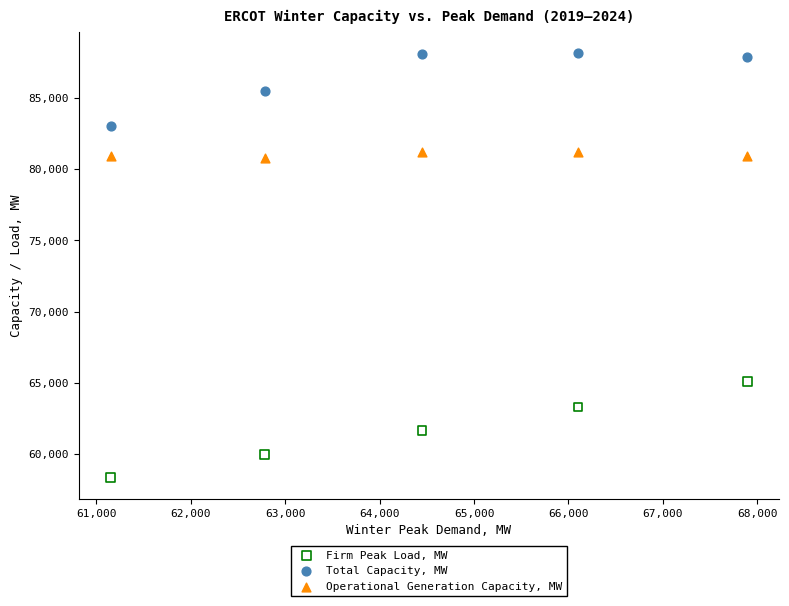

Which series reaches the minimum Y coordinate?

Firm Peak Load, MW